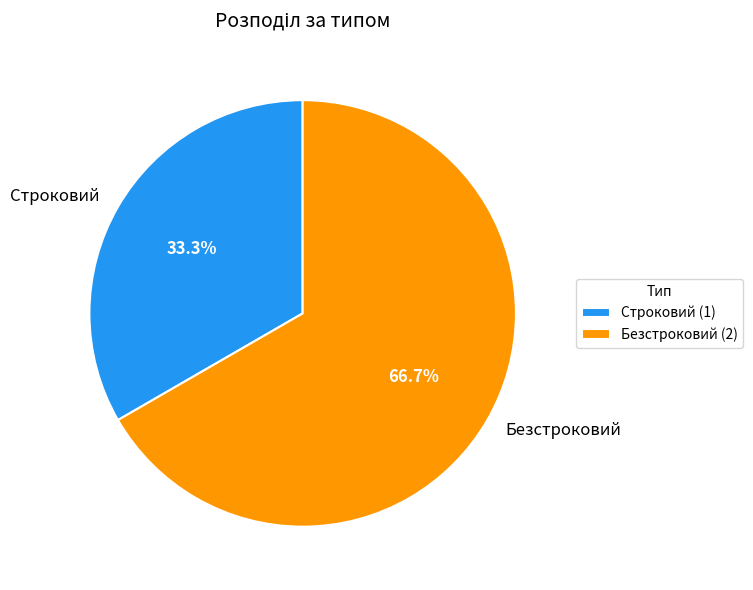

Which slice is the smallest?

Строковий